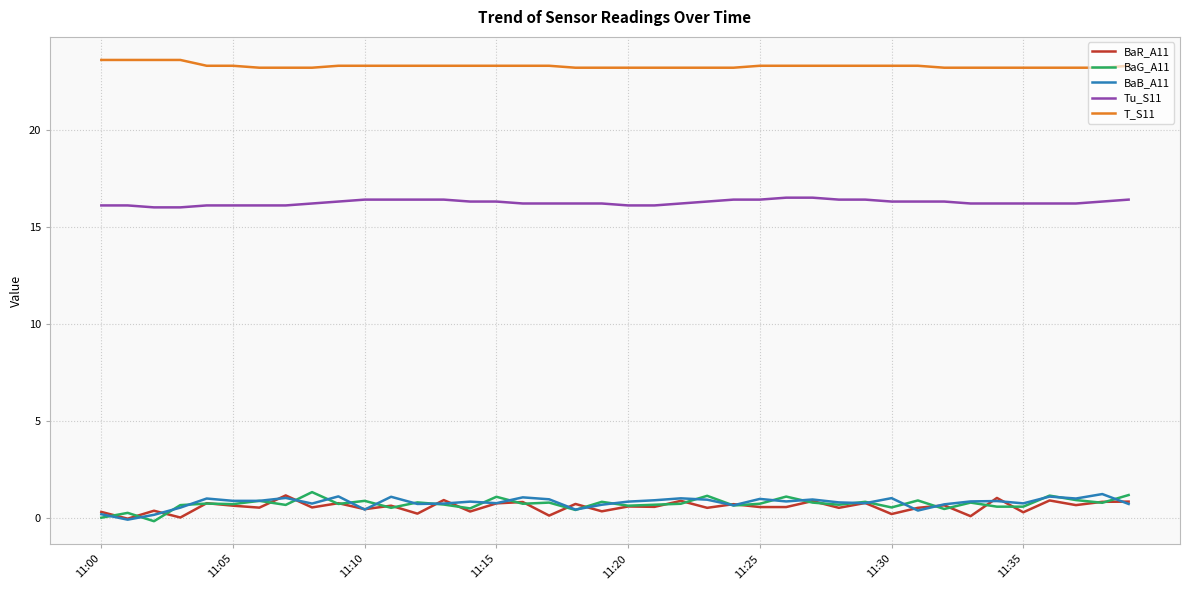

Which series has the largest total across all categories?

T_S11